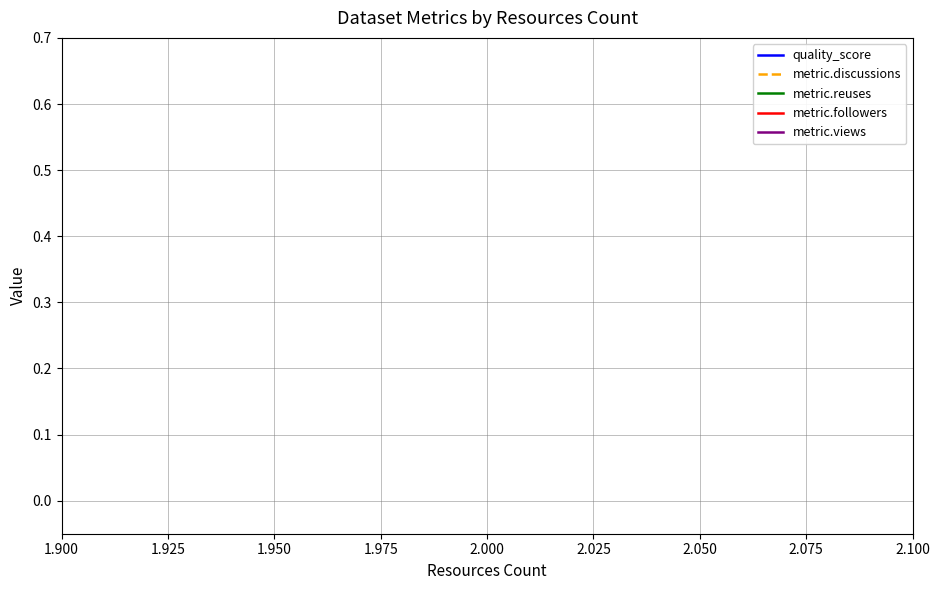

Which series has the widest spread of values?

quality_score